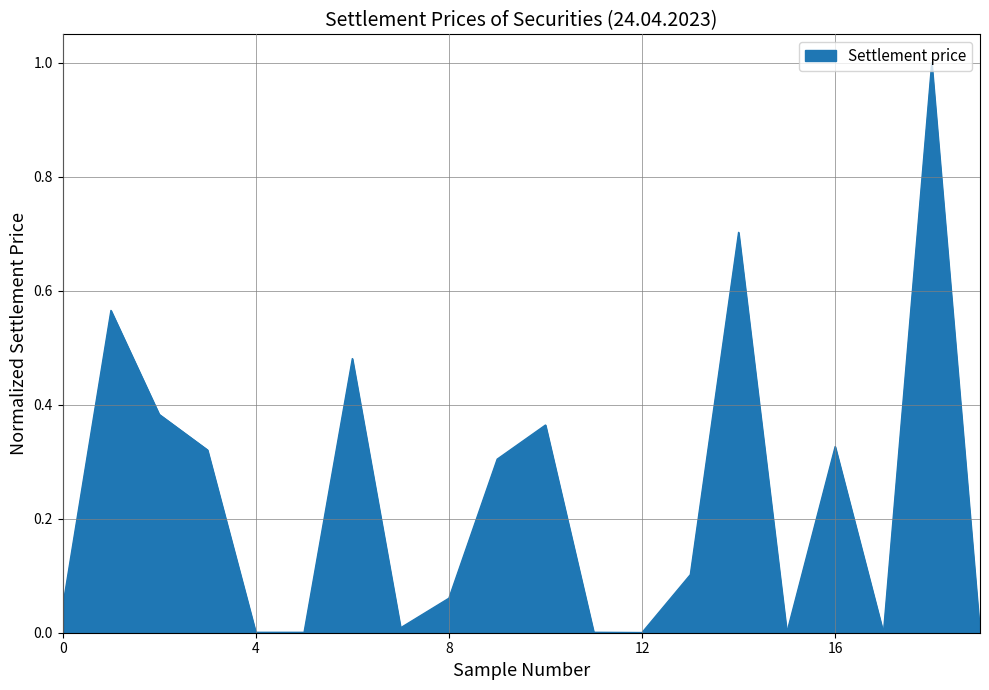

What is the maximum value shown in the chart?

1.0